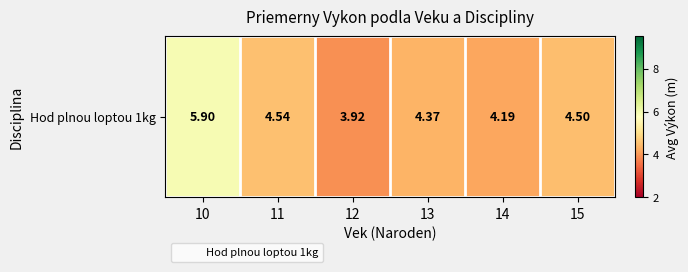

What is the sum of the values at 14 and 15?

8.7